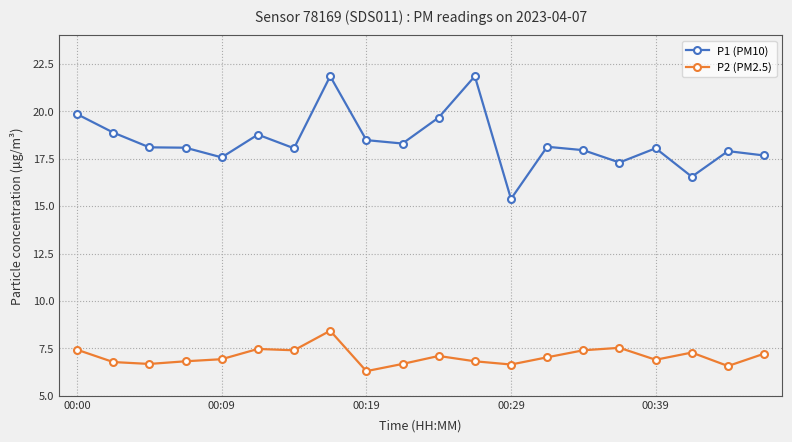

Count the number of categories in the chart.

20